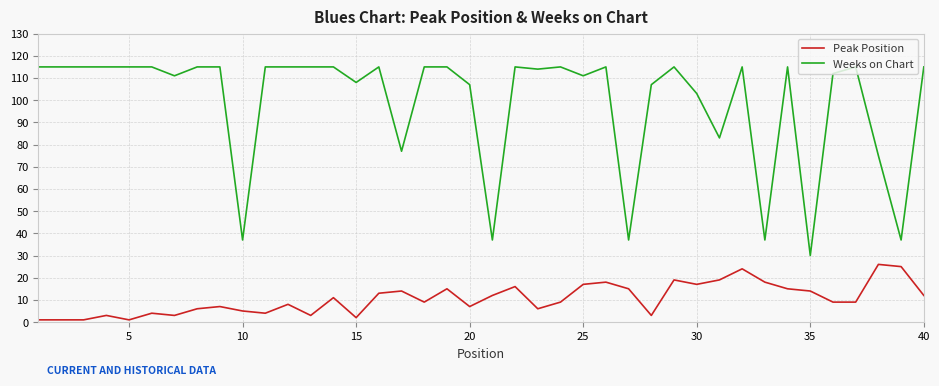

How many series are shown in this chart?

2